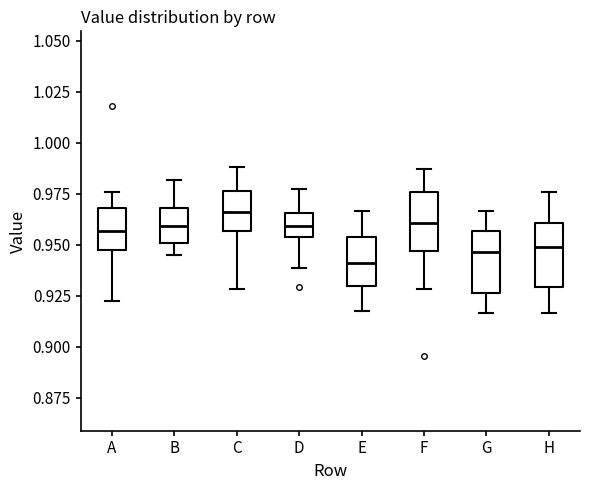

Which box has the lowest median line?

E